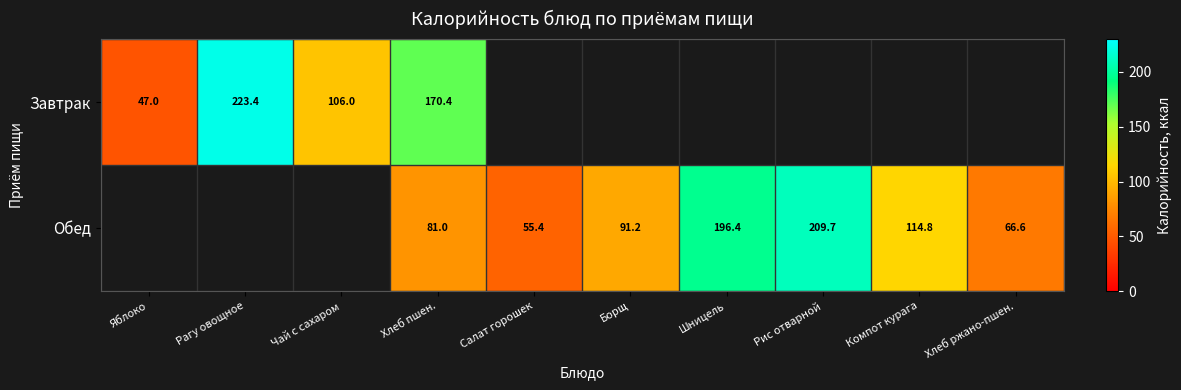

What is the sum of the Обед values at Компот курага and Борщ?

206.0